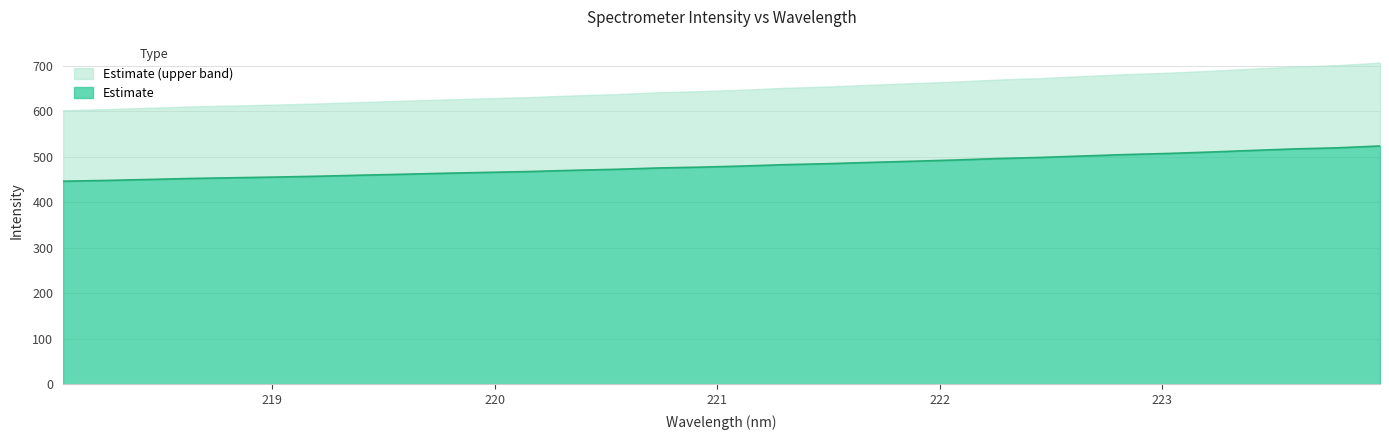

Which has a higher value, 223.5987 or 222.6447?

223.5987